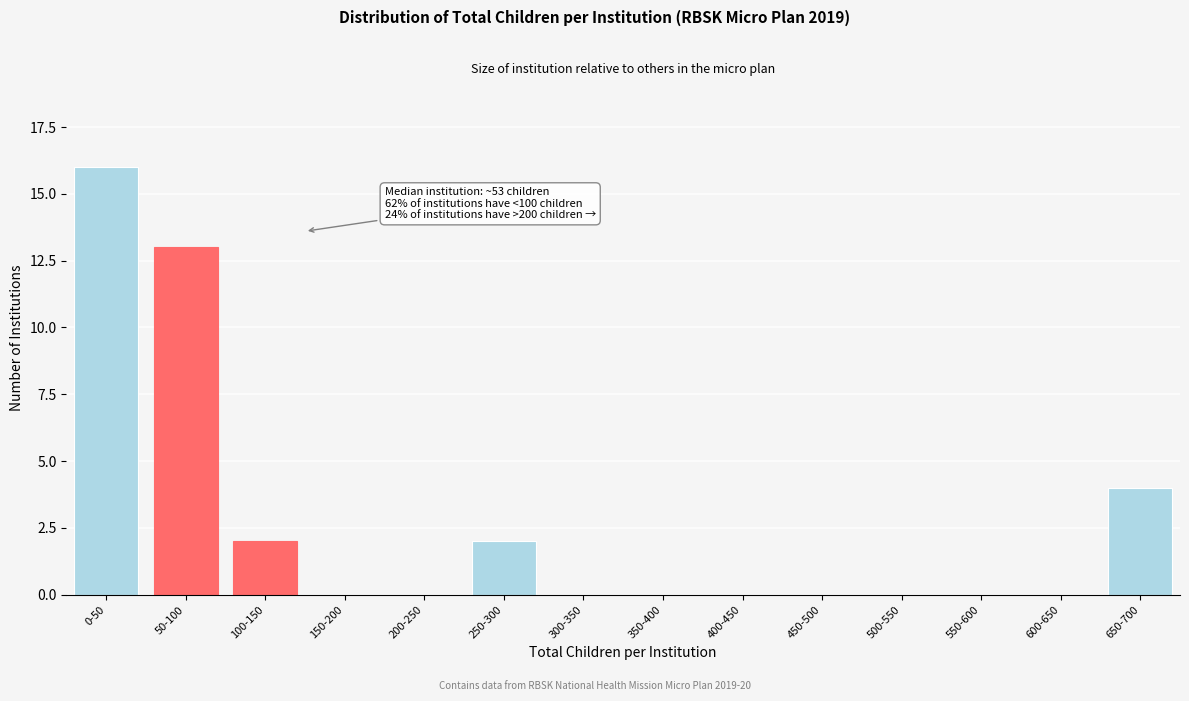

Reading right to left, extract all data points from this chart.

650-700=4	600-650=0	550-600=0	500-550=0	450-500=0	400-450=0	350-400=0	300-350=0	250-300=2	200-250=0	150-200=0	100-150=2	50-100=13	0-50=16